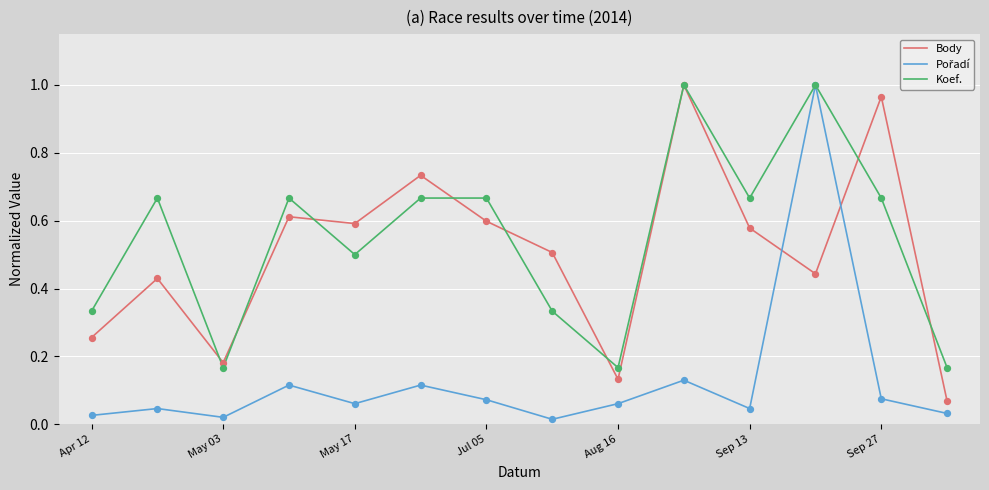

Which series has the largest total across all categories?

Koef.